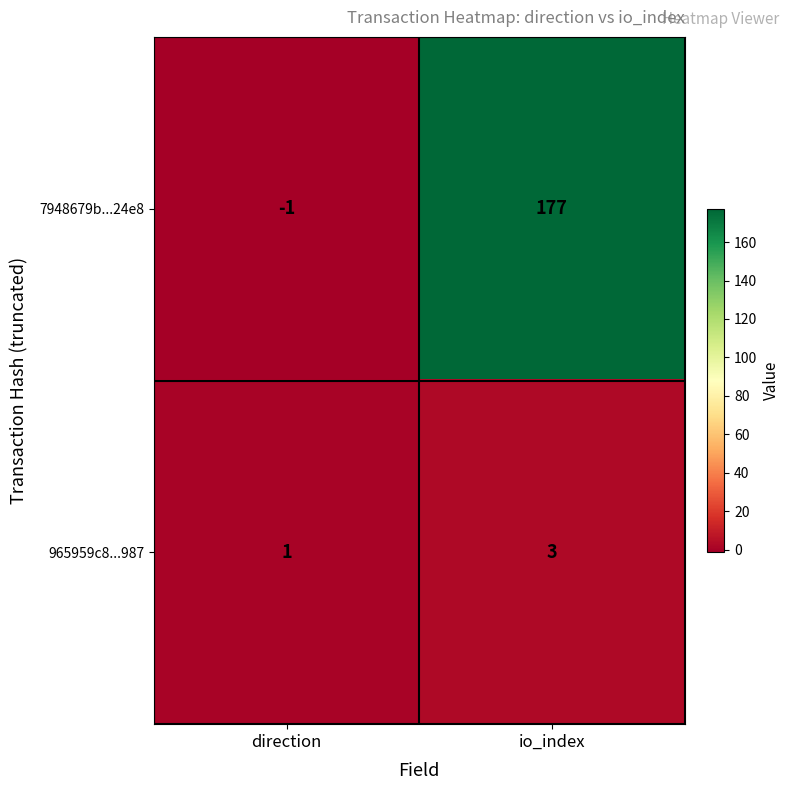

How many values in 7948679b...24e8 are below zero?

1